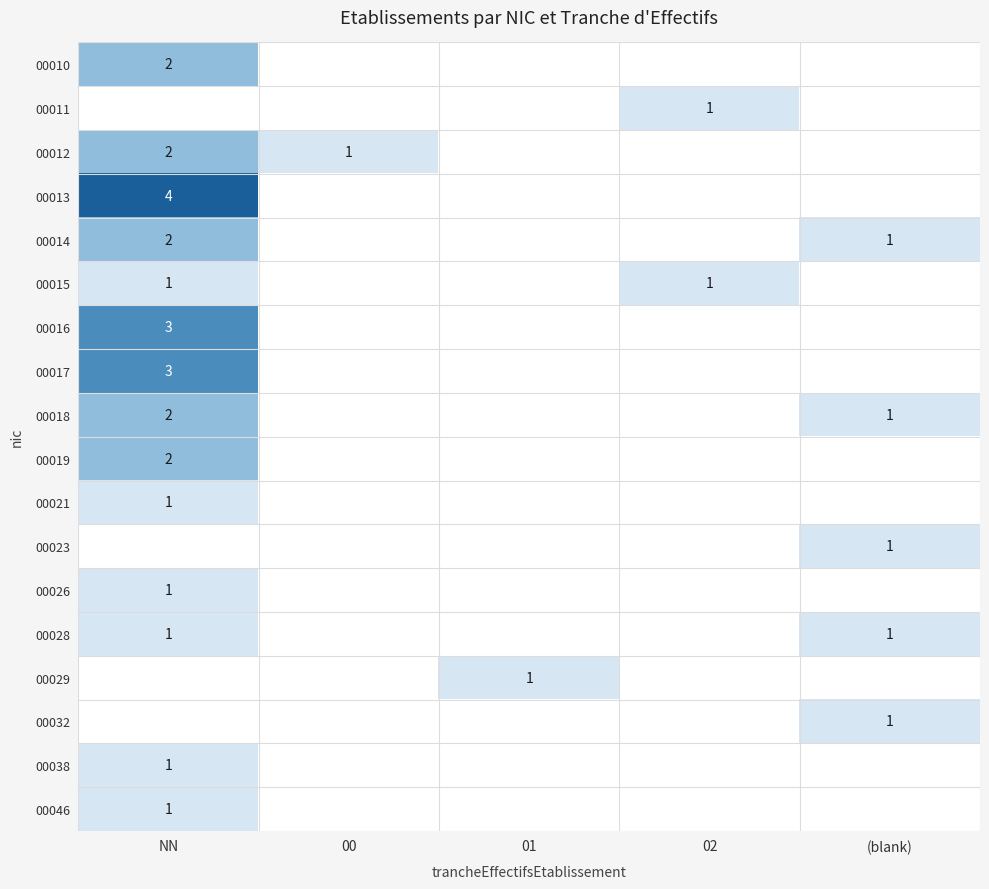

True or false: 00018 has a value of 1 at (blank).

True